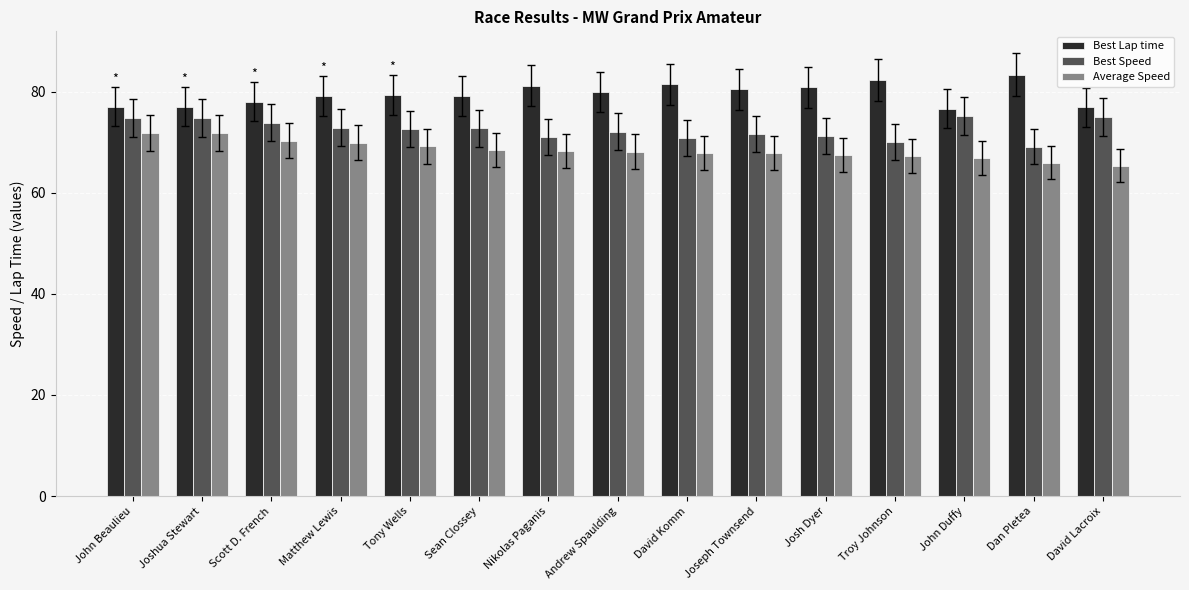

Where does the Average Speed series first go above 68?

John Beaulieu